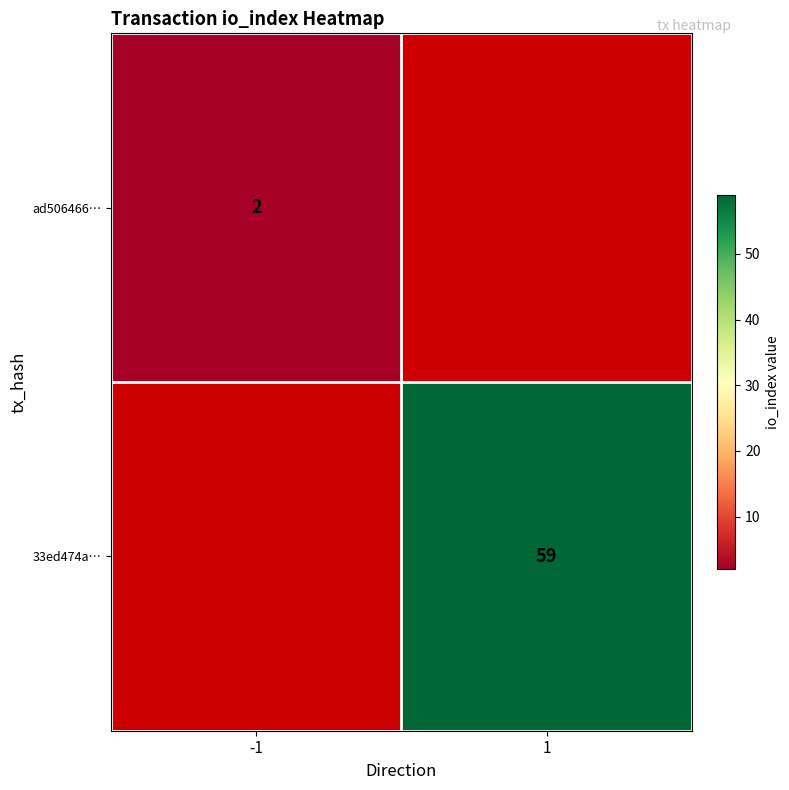

True or false: ad506466… has a value of 1 at -1.

False